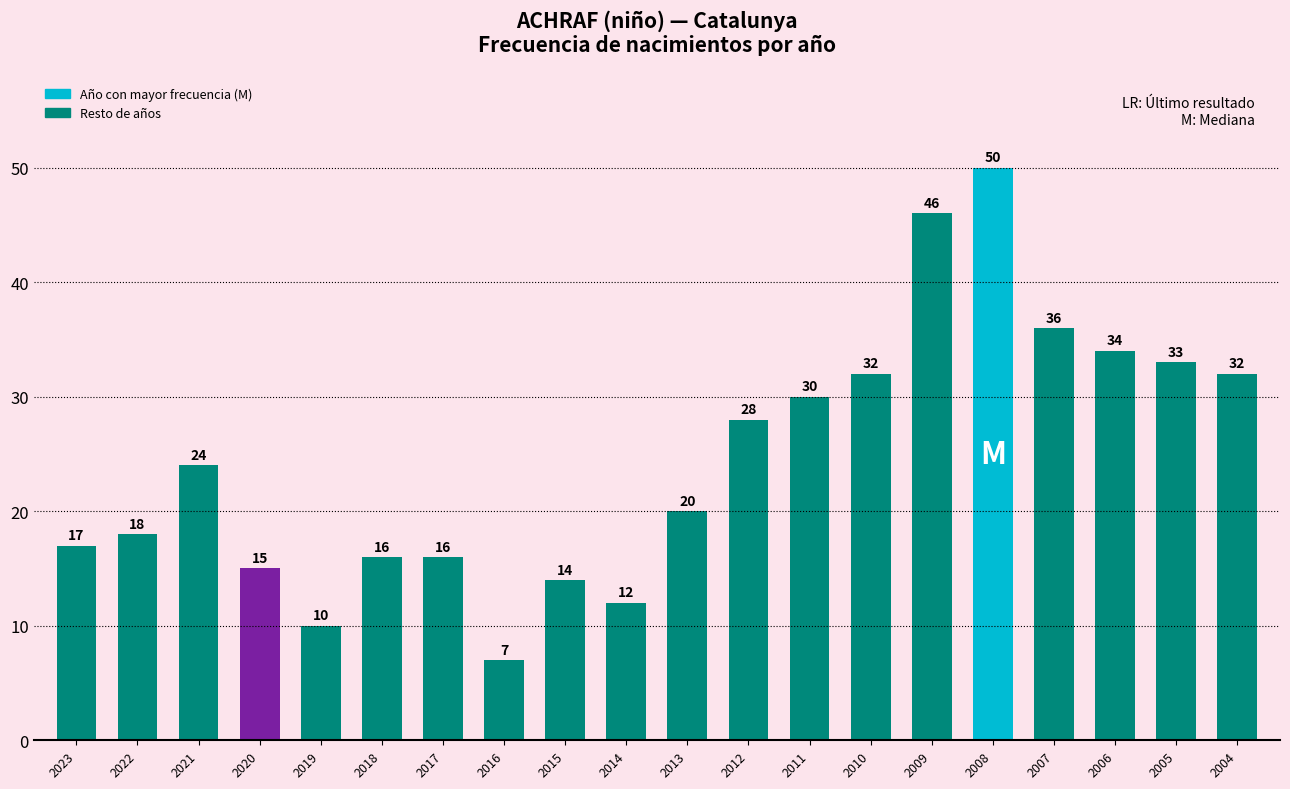

Does the chart contain any negative values?

No